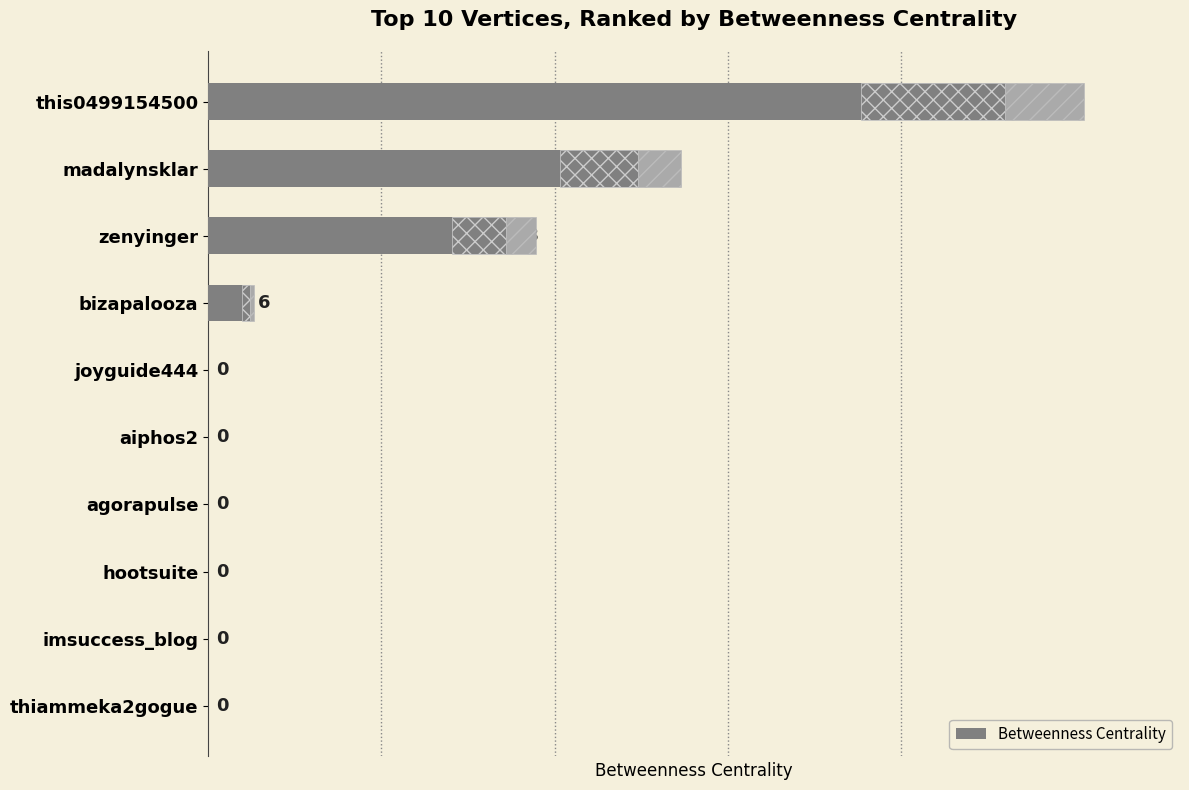

Does the chart contain stacked bars?

No